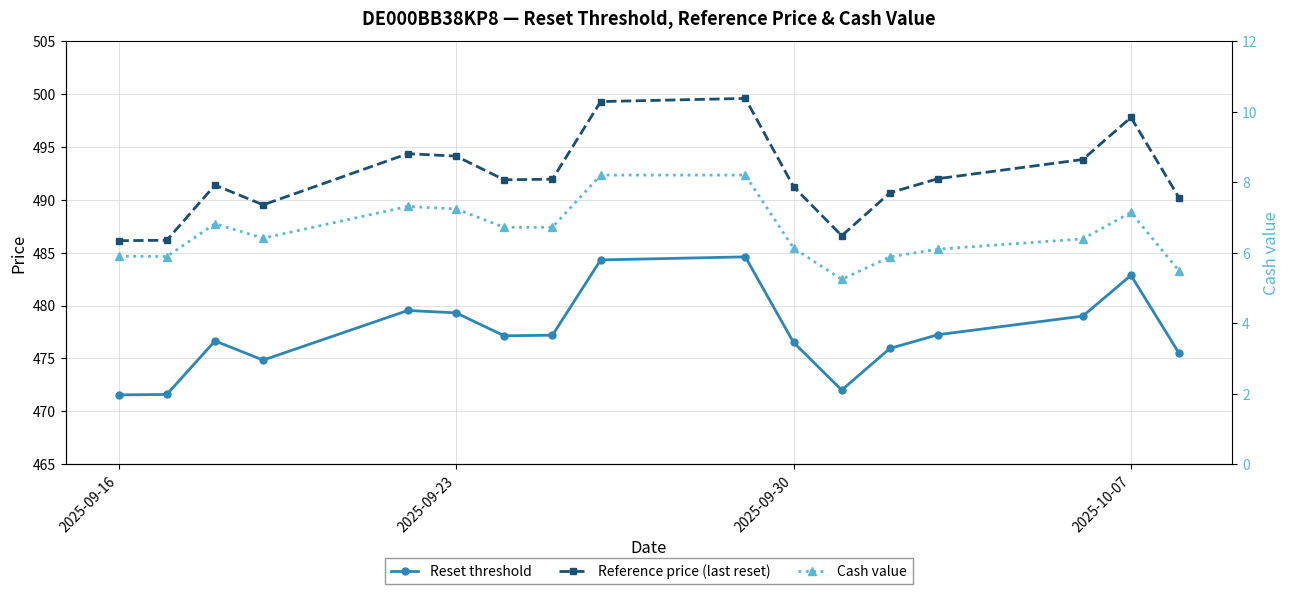

The value of Reference price (last reset) at 2025-09-16 is 486.1. True or false?

True